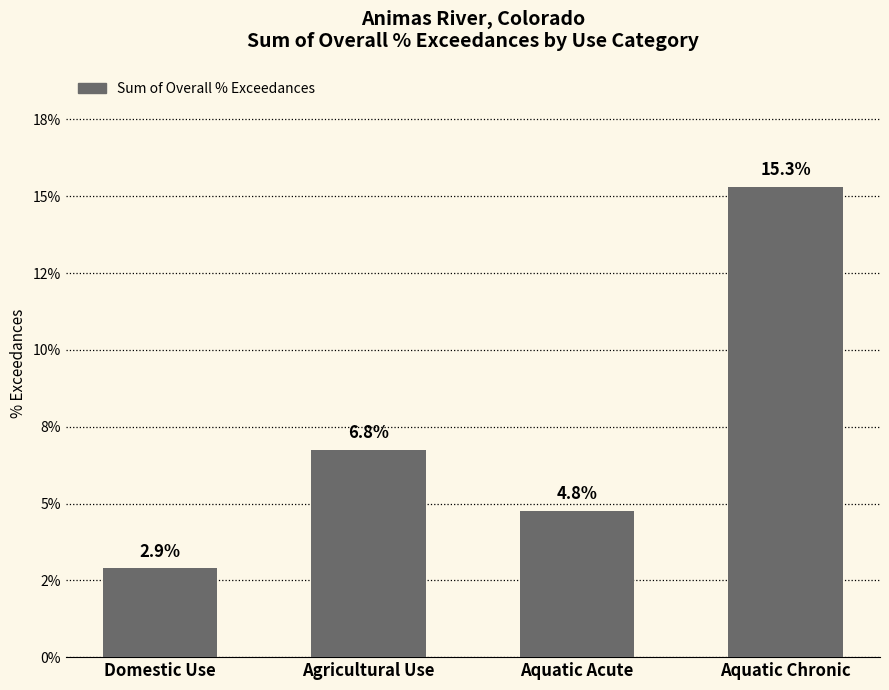

Are the bars grouped side by side (vs. stacked)?

No